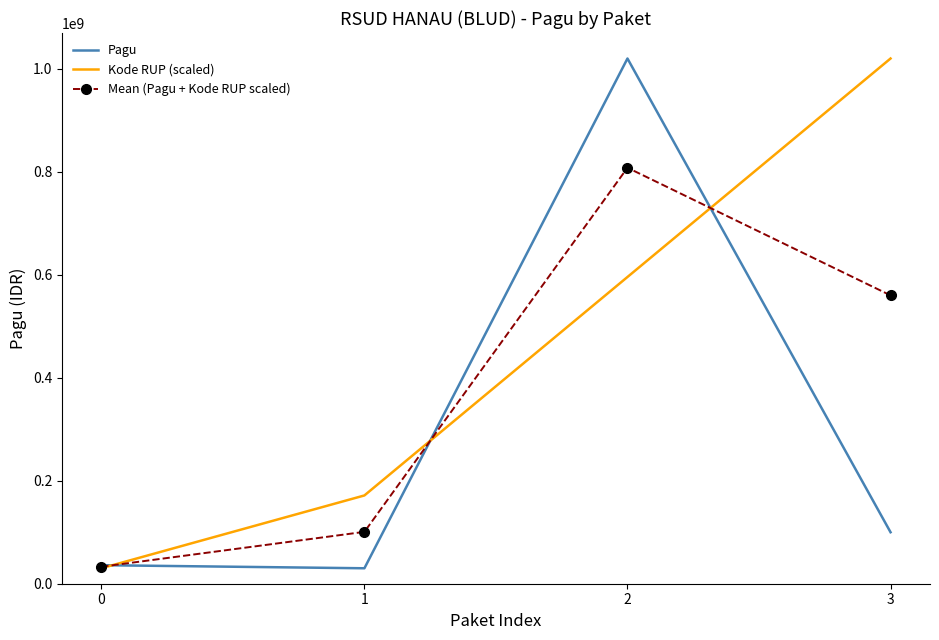

What is the lowest value of the Kode RUP (scaled) series?

30000000.0